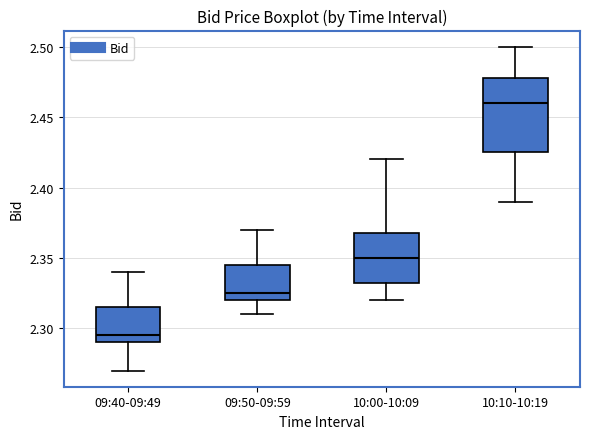

Reading left to right, read every box against the y-axis: the position of its median line, the range the box covers, and the ends of its whiskers. The values are not printed on the chart, so give them approximately, as read against the axis.

09:40-09:49: median 2.295, box 2.290 to 2.315, whiskers 2.270 to 2.340
09:50-09:59: median 2.325, box 2.320 to 2.345, whiskers 2.310 to 2.370
10:00-10:09: median 2.350, box 2.335 to 2.370, whiskers 2.320 to 2.420
10:10-10:19: median 2.460, box 2.425 to 2.480, whiskers 2.390 to 2.500